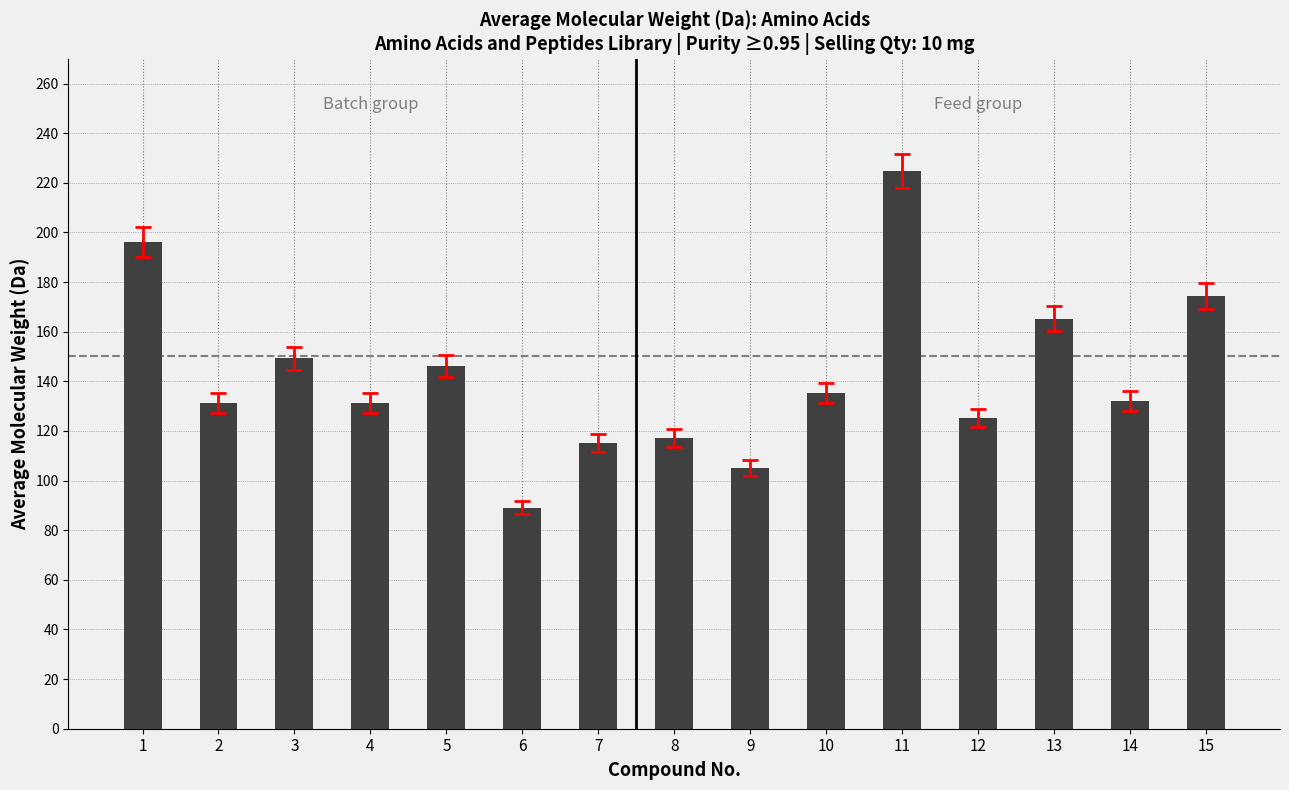

The chart shows a value of 131.2 at 2. True or false?

True